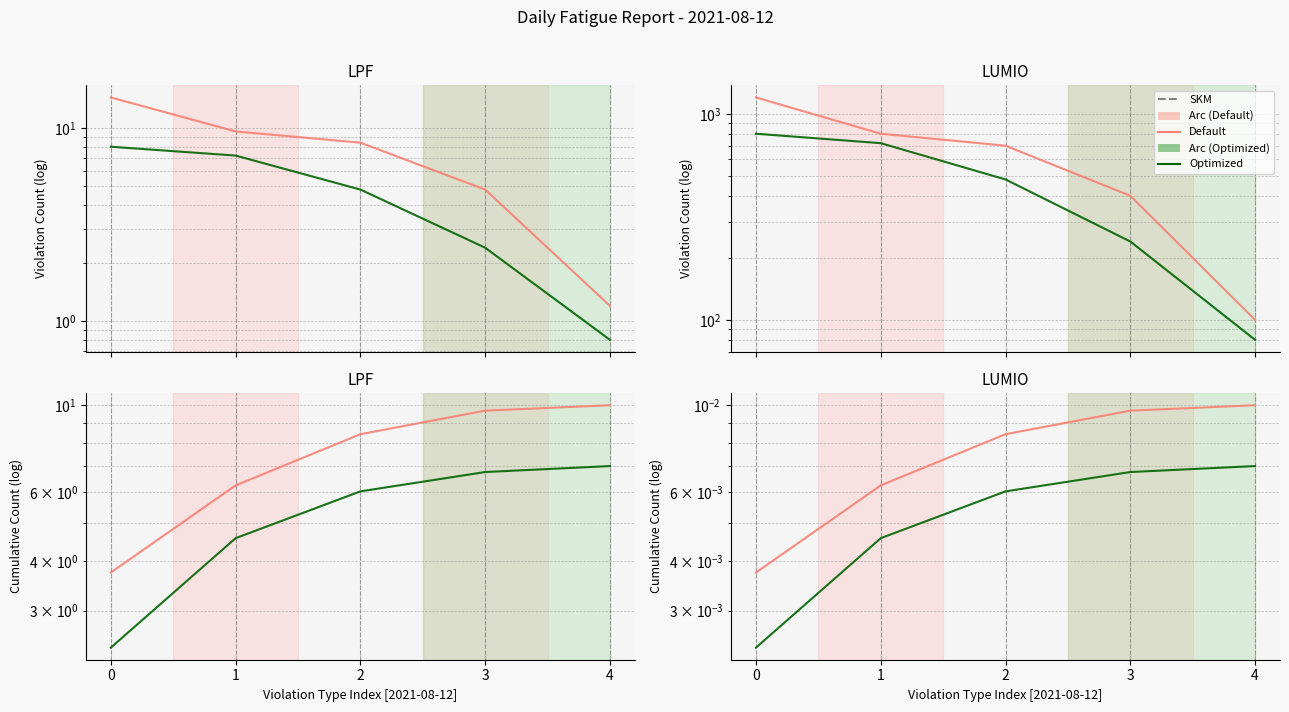

Between 1 and 4, which series saw the biggest shift?

Default